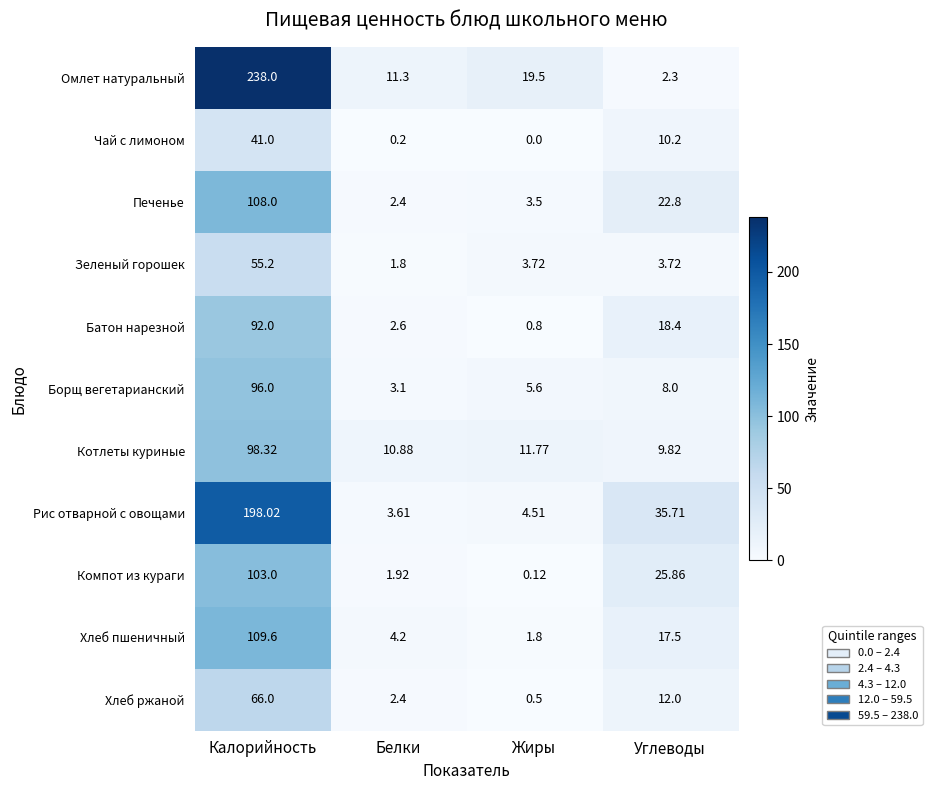

Where does the Чай с лимоном series first go above 10?

Калорийность